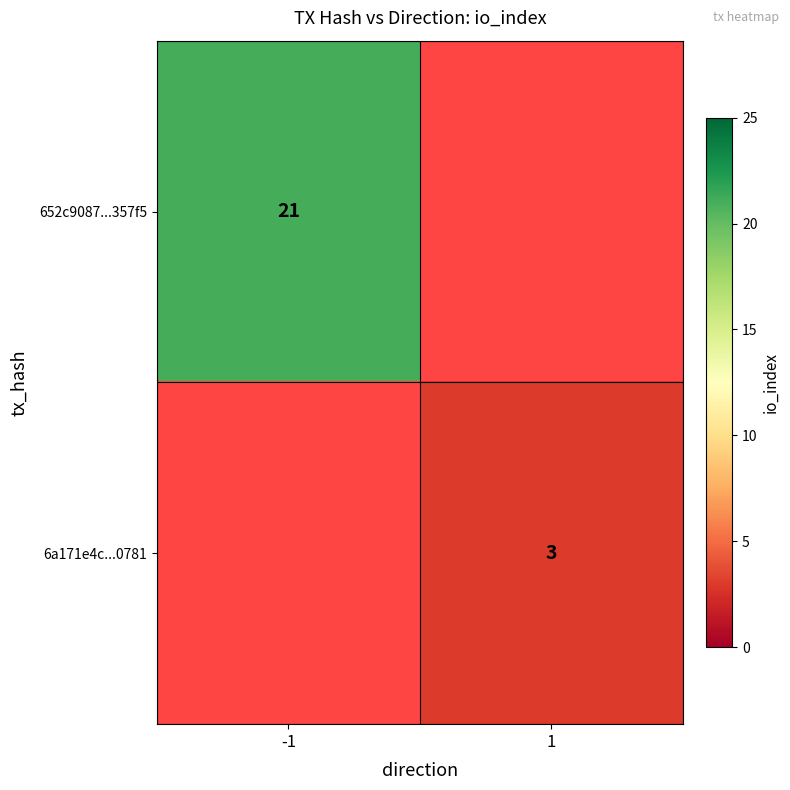

True or false: 6a171e4c...0781 has a value of 5 at 1.

False